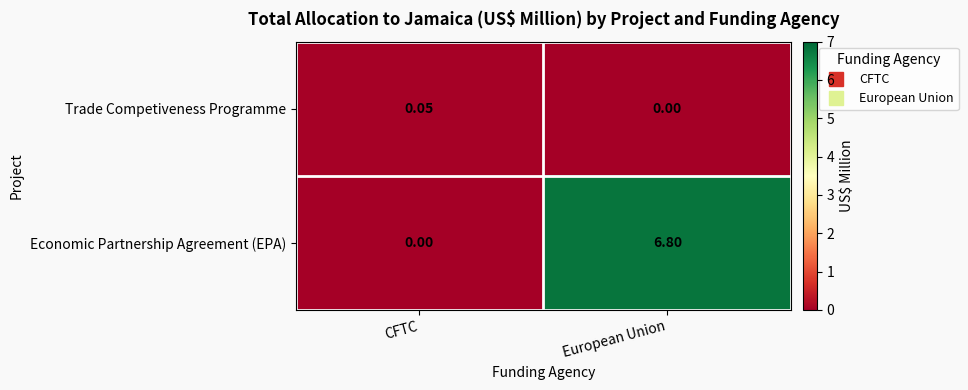

Between CFTC and European Union, which series saw the biggest shift?

Economic Partnership Agreement (EPA)